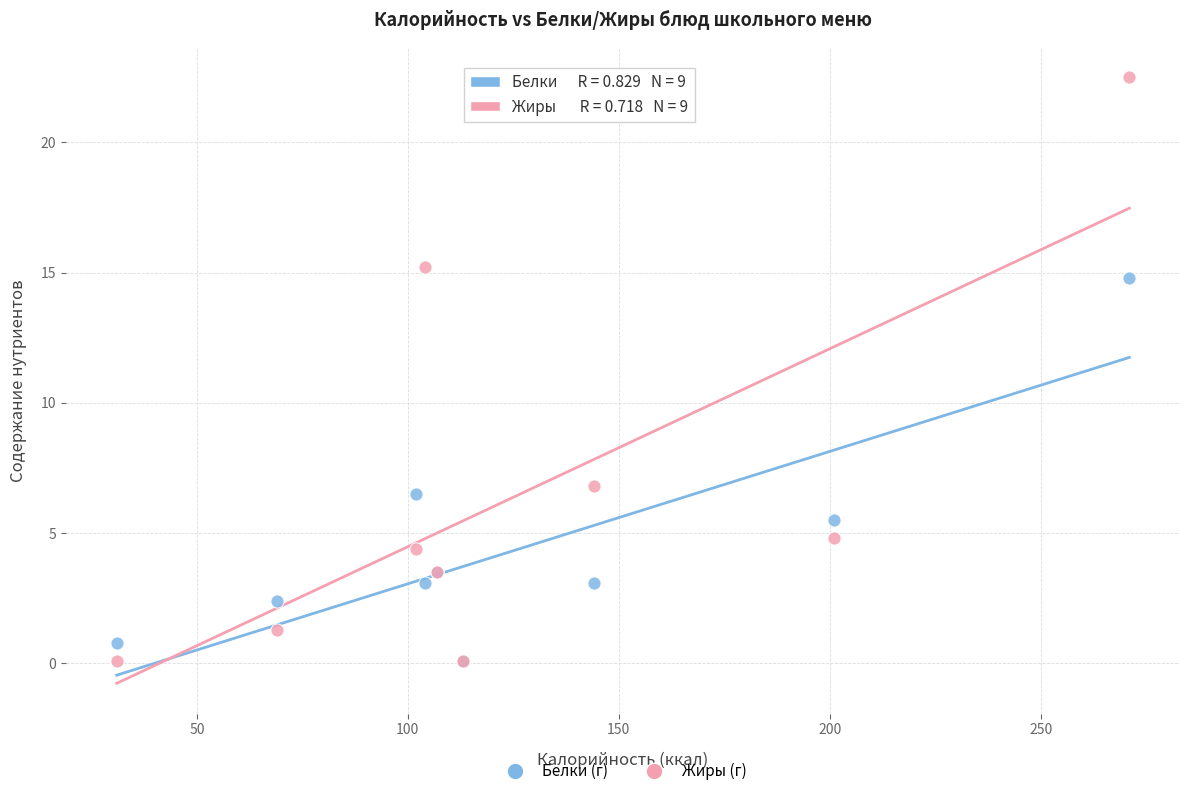

Which series has the widest spread of Y values?

Жиры (г)